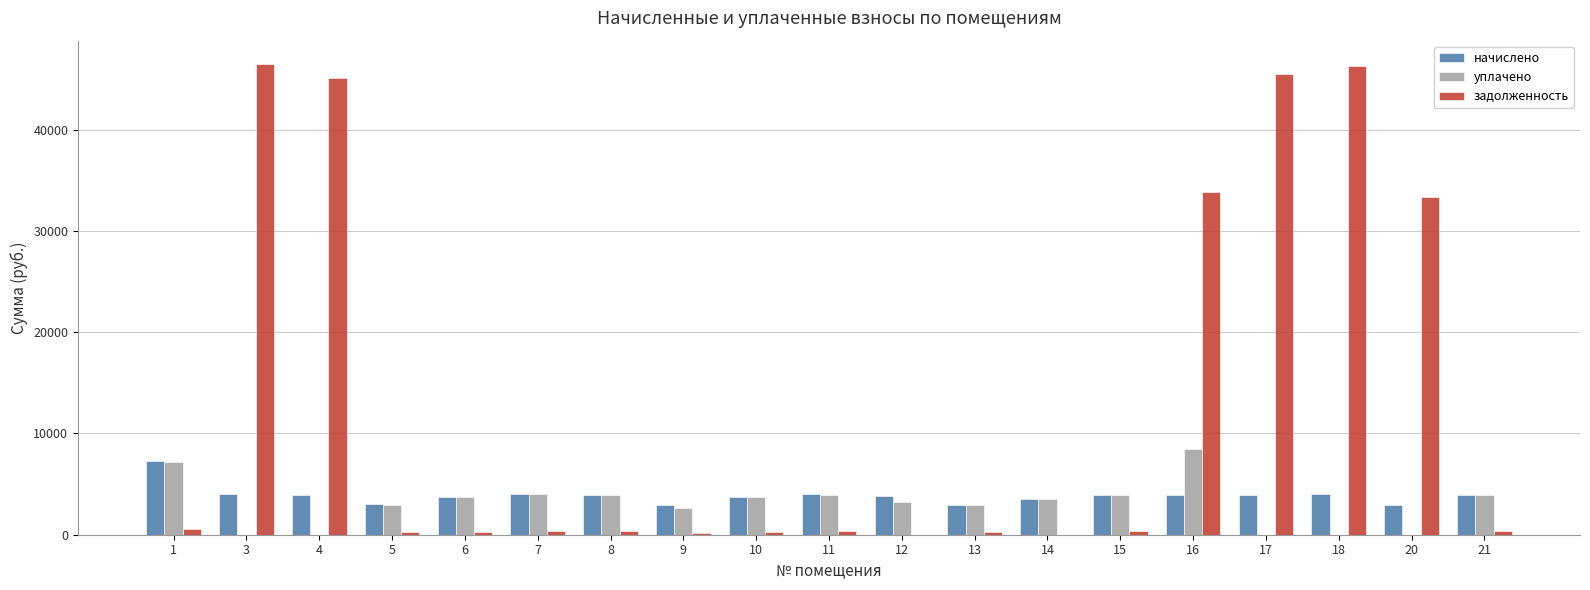

At which label does задолженность first exceed 329?

1